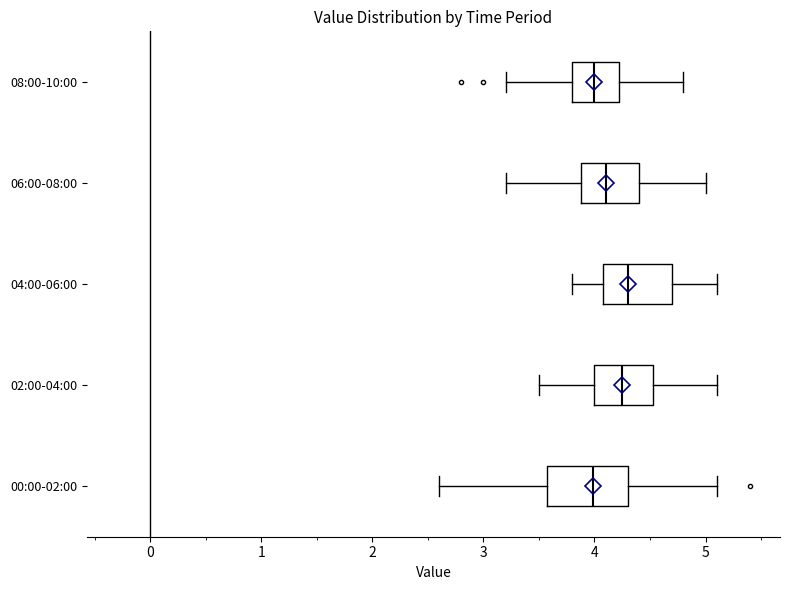

Reading bottom to top, transcribe this box plot: for each box, give where its median line is, the range the box spans, and where its two whiskers end, as read against the x-axis. The values are not printed on the chart, so give them approximately, as read against the axis.

00:00-02:00: median 4.0, box 3.6 to 4.3, whiskers 2.6 to 5.1
02:00-04:00: median 4.3, box 4.0 to 4.5, whiskers 3.5 to 5.1
04:00-06:00: median 4.3, box 4.1 to 4.7, whiskers 3.8 to 5.1
06:00-08:00: median 4.1, box 3.9 to 4.4, whiskers 3.2 to 5.0
08:00-10:00: median 4.0, box 3.8 to 4.2, whiskers 3.2 to 4.8